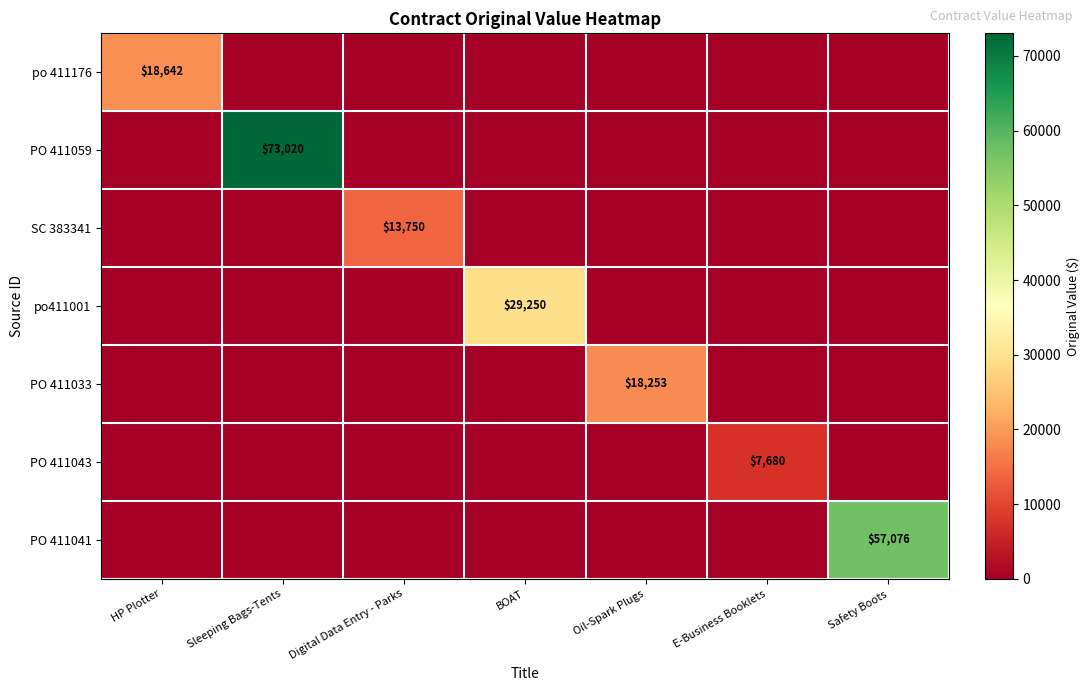

True or false: po 411176 has a value of 30327 at HP Plotter.

False